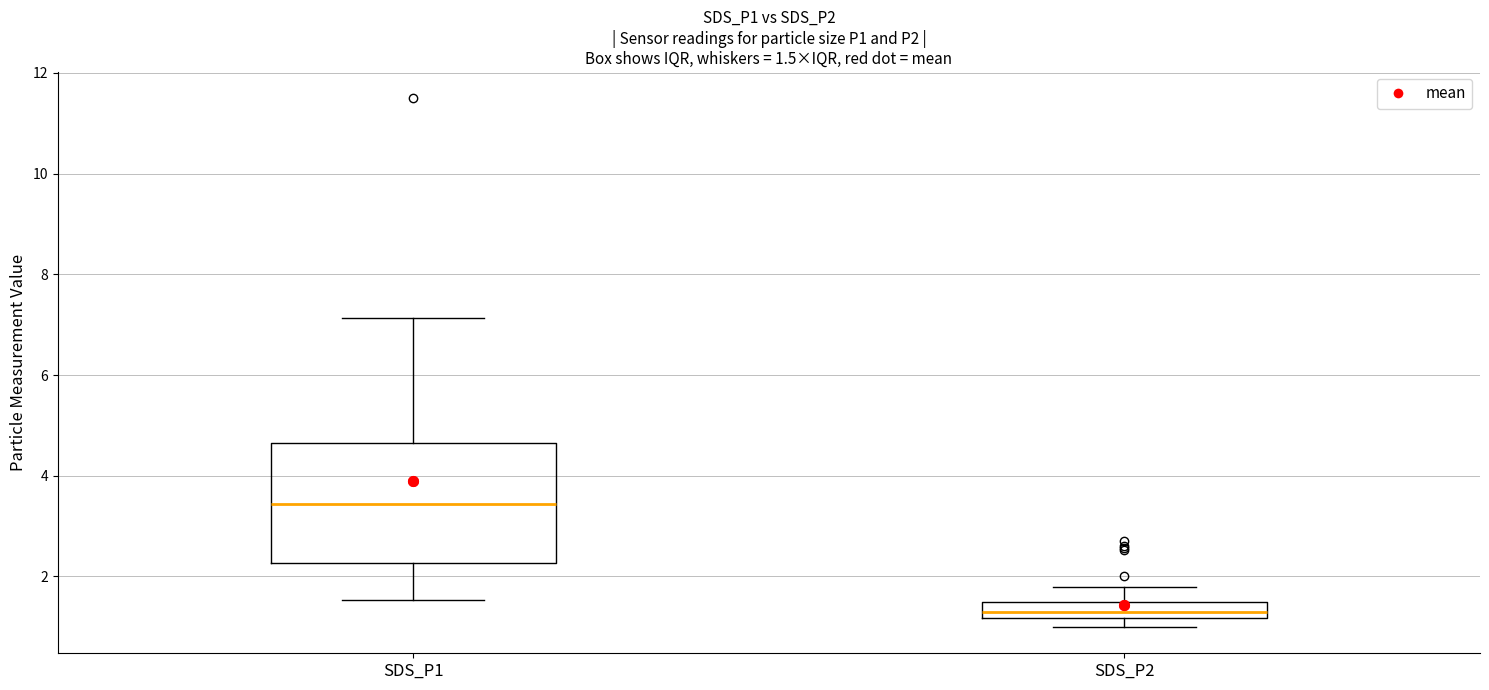

Which box's median line is the highest?

SDS_P1